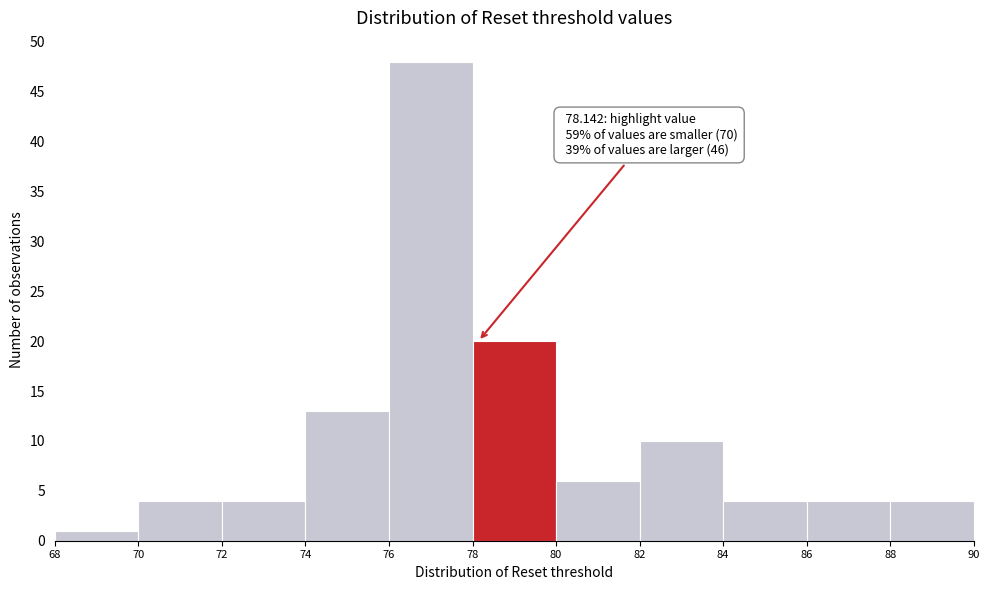

Over which range of the x-axis is the bar tallest?

76 to 78